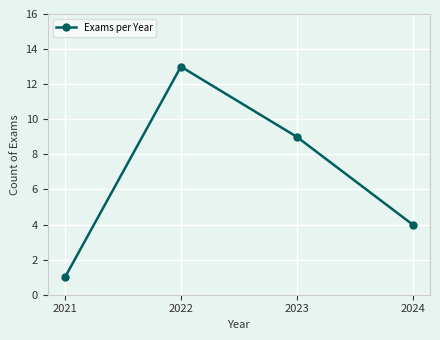

How many lines are shown in the chart?

1